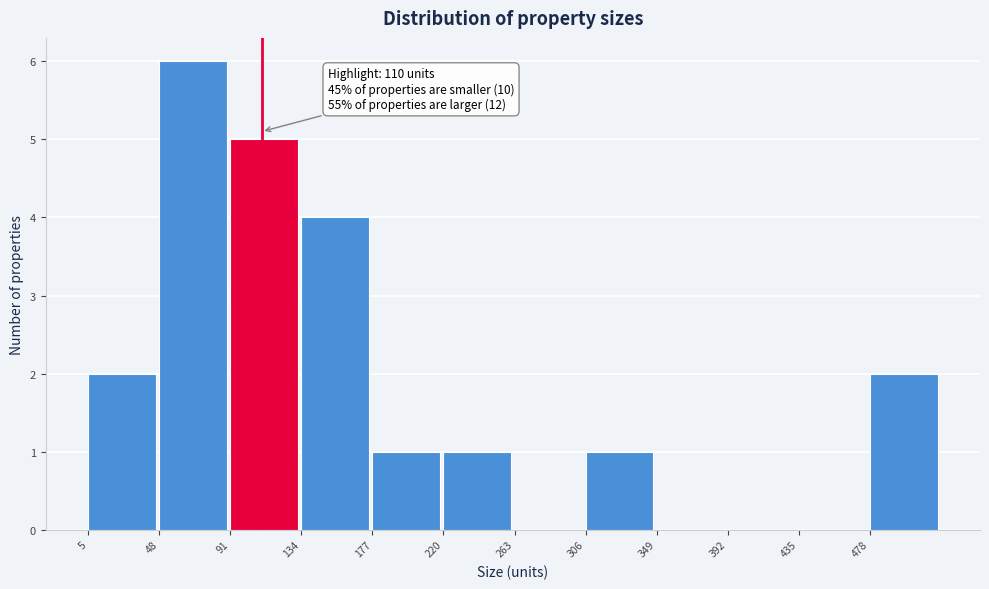

Over which range of the x-axis is the bar tallest?

48 to 91